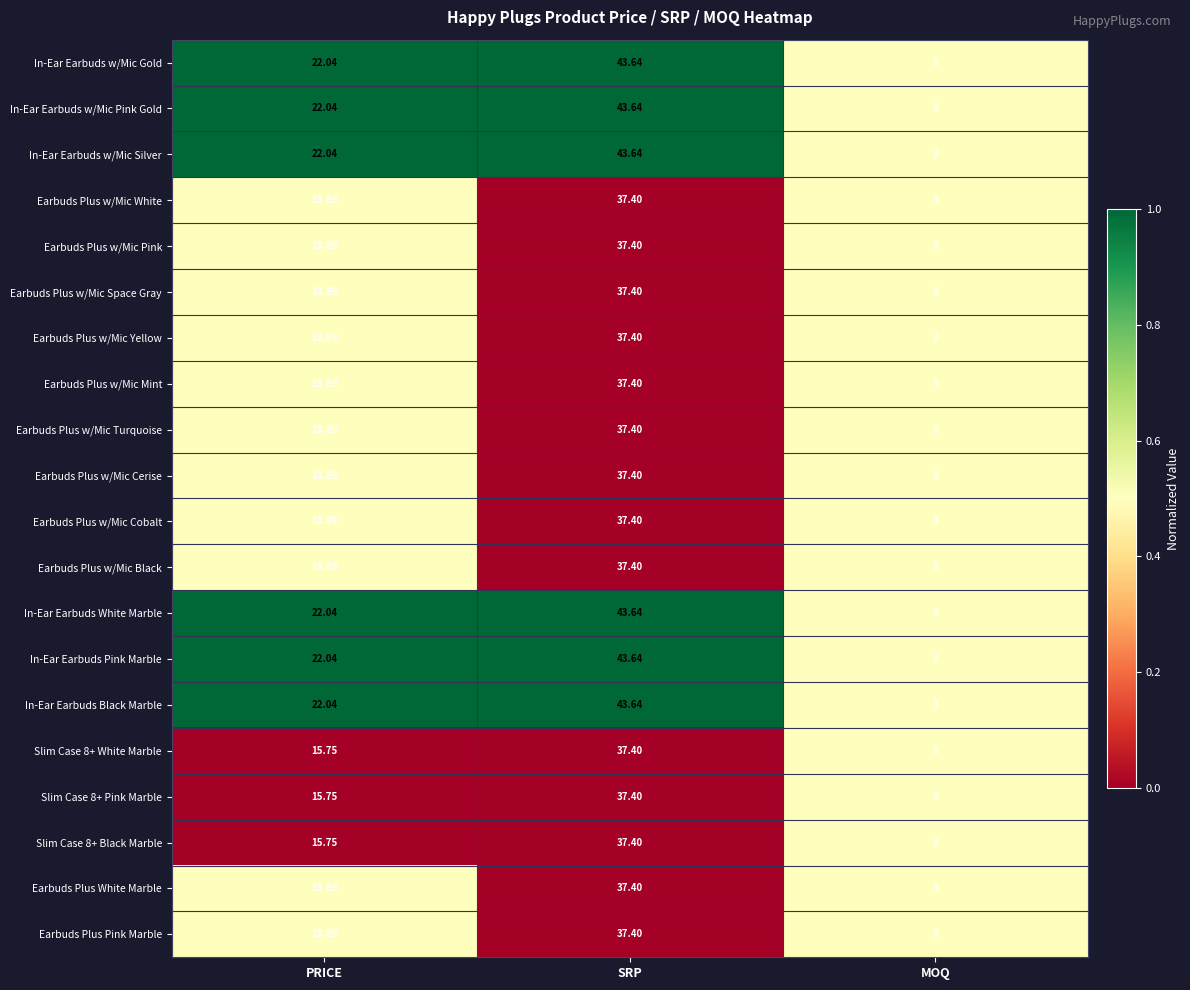

At which category is the sum across all series the highest?

SRP